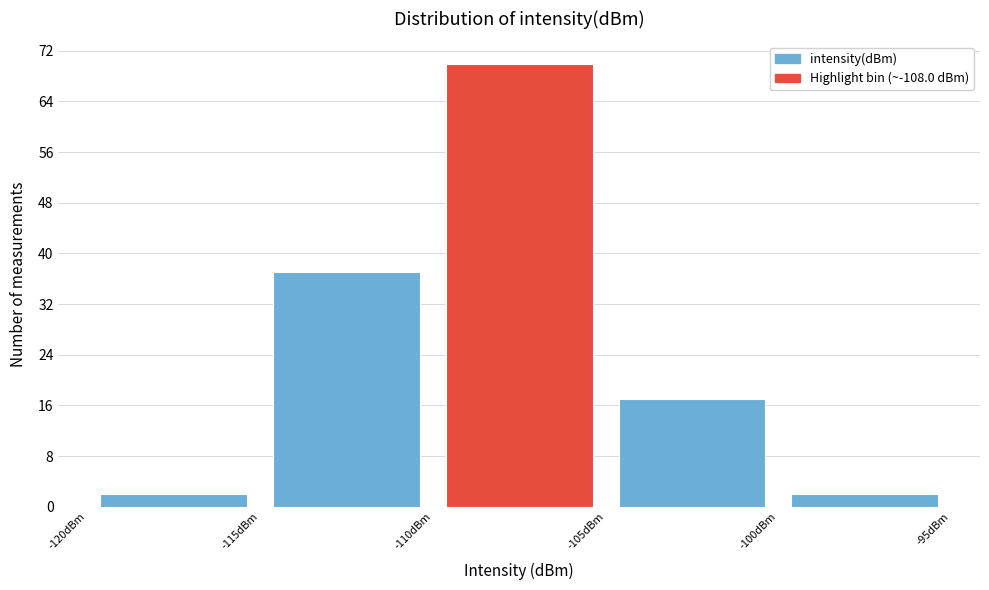

How tall is the bar that spans -105 to -100 on the x-axis? The values are not printed on the chart, so give them approximately, as read against the axis.

17